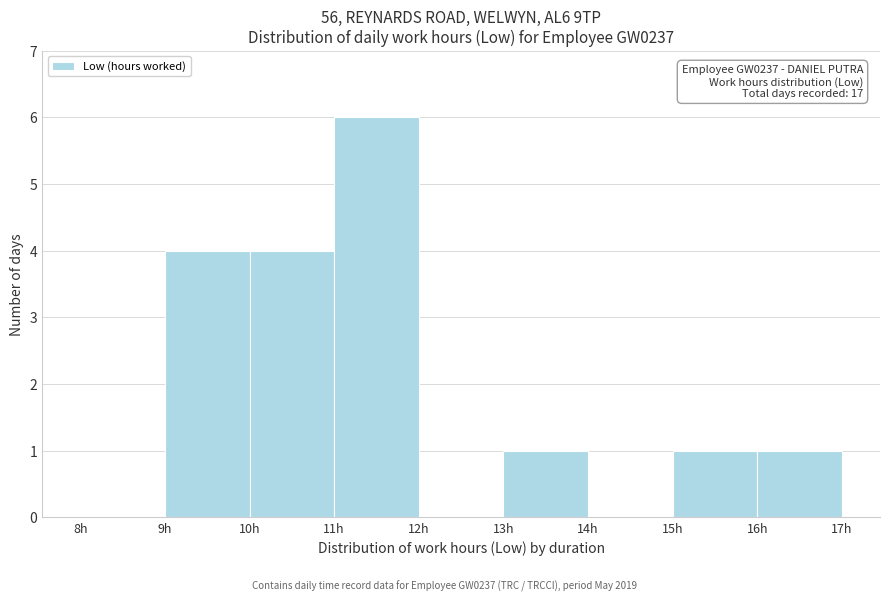

Over which range of the x-axis is the bar tallest?

11 to 12